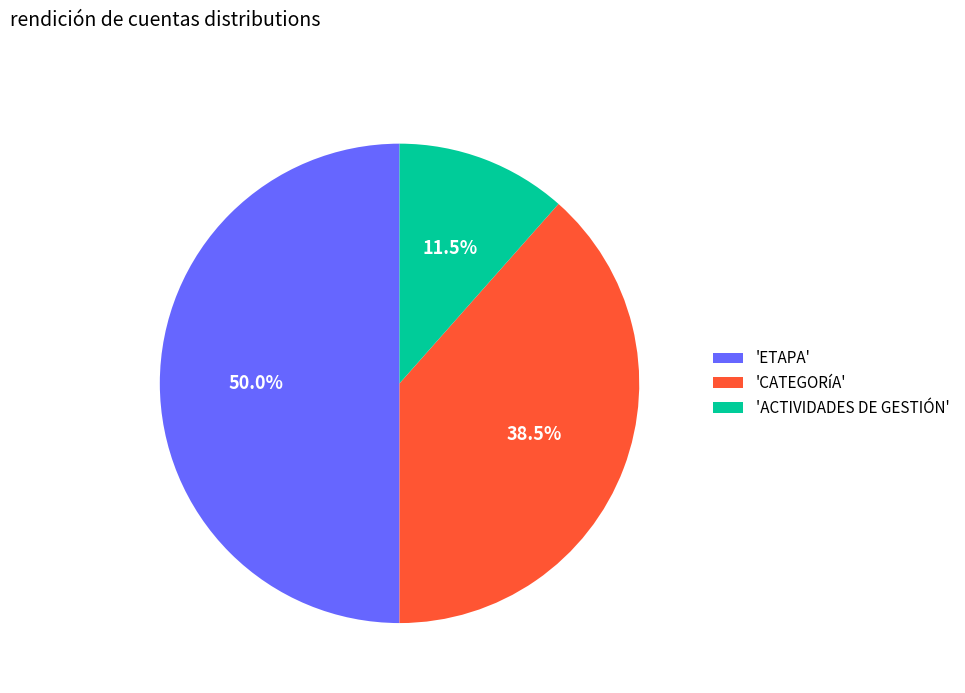

How many segments does this pie chart have?

3